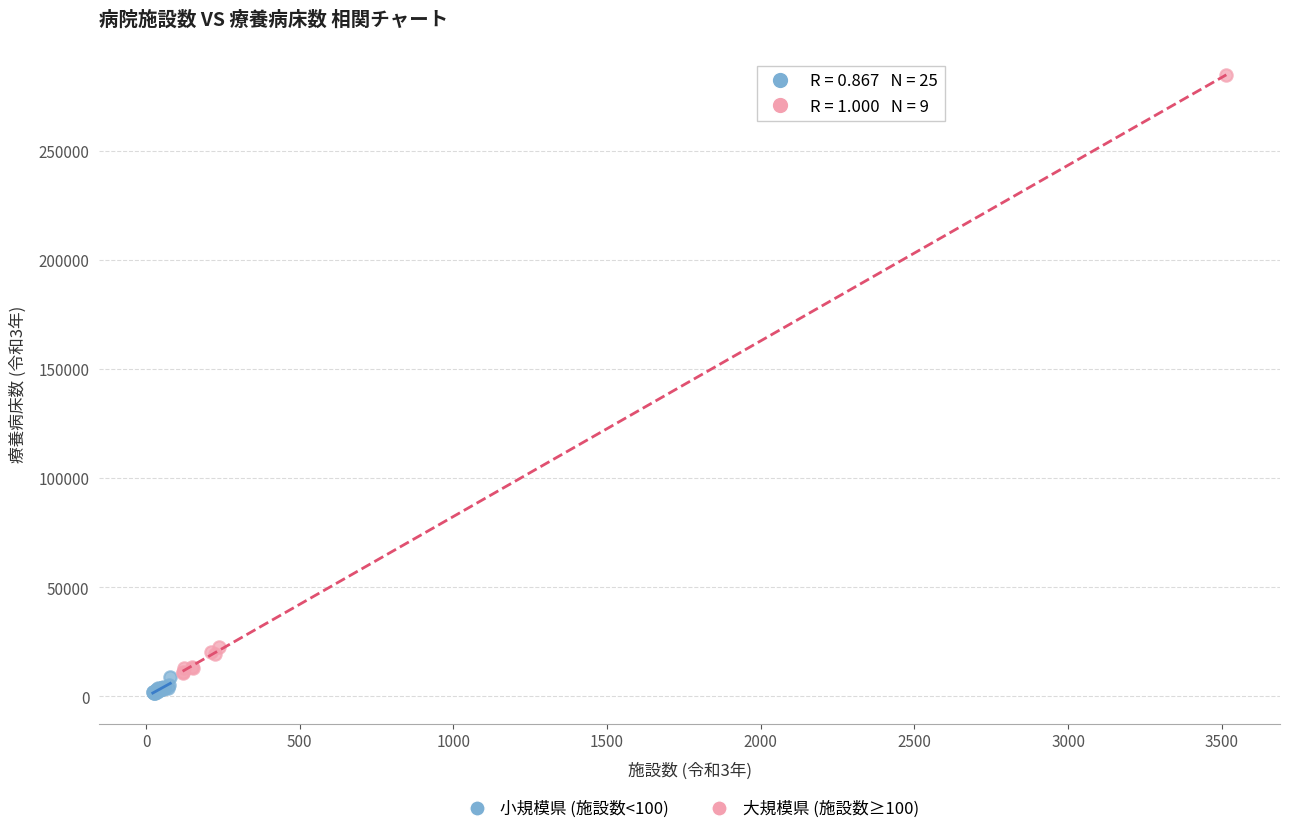

Which series contains the highest Y value?

大規模県 (施設数≥100)